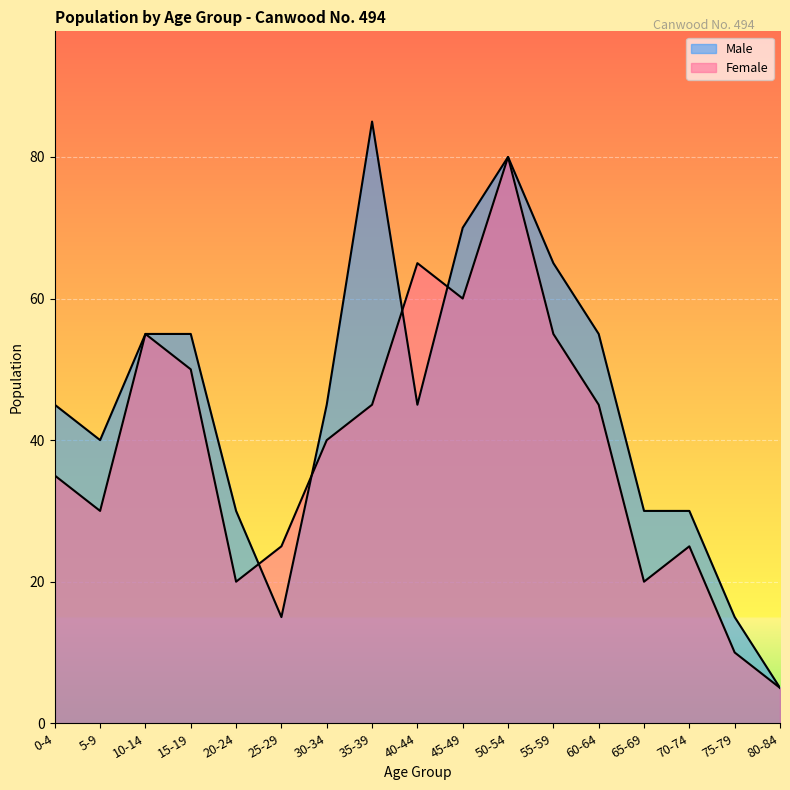

How many intersections are there between Female and Male?

4